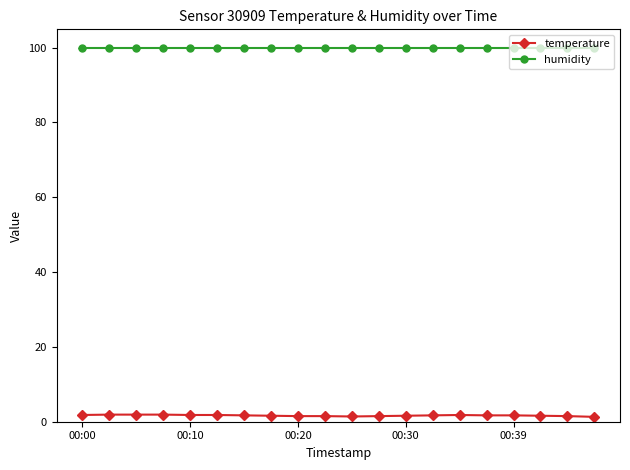

What is the average value of the temperature series?

1.7